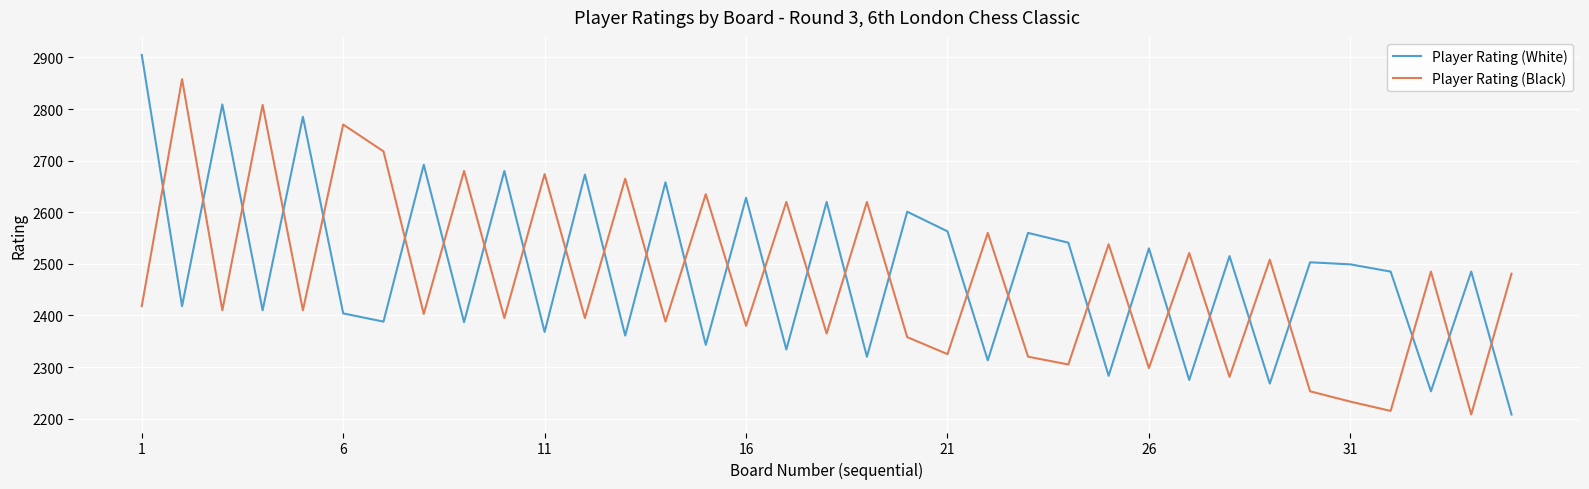

What is the highest value of the Player Rating (Black) series?

2858